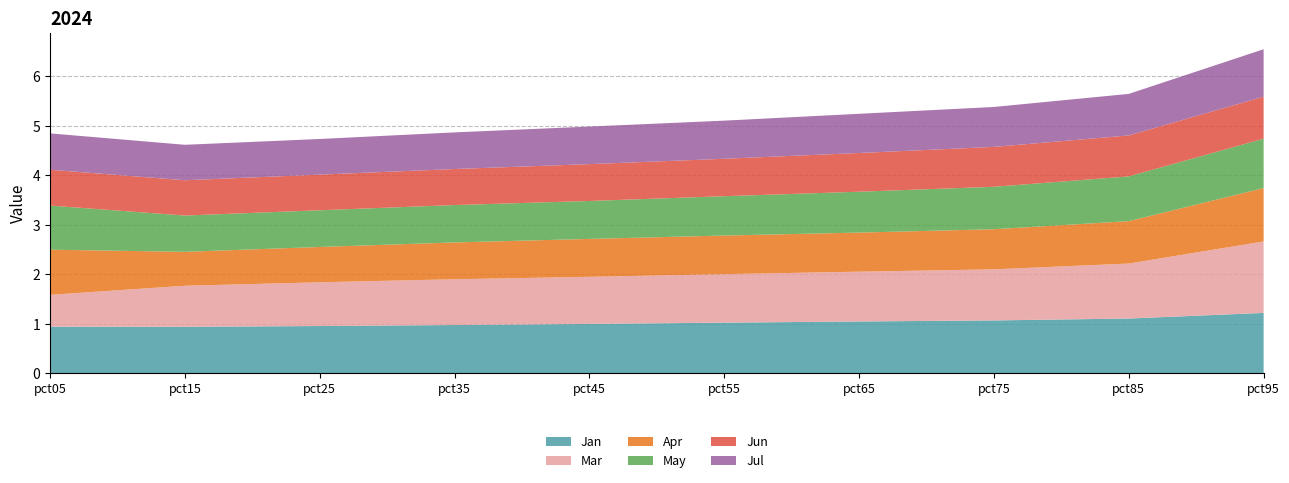

Reading right to left, transcribe all the data shown in this chart.

Jan: pct95=1.2	pct85=1.1	pct75=1.1	pct65=1.0	pct55=1.0	pct45=1.0	pct35=1.0	pct25=1.0	pct15=0.9	pct05=0.9
Mar: pct95=1.4	pct85=1.1	pct75=1.0	pct65=1.0	pct55=1.0	pct45=1.0	pct35=0.9	pct25=0.9	pct15=0.8	pct05=0.6
Apr: pct95=1.1	pct85=0.9	pct75=0.8	pct65=0.8	pct55=0.8	pct45=0.8	pct35=0.7	pct25=0.7	pct15=0.7	pct05=0.9
May: pct95=1.0	pct85=0.9	pct75=0.9	pct65=0.8	pct55=0.8	pct45=0.8	pct35=0.8	pct25=0.7	pct15=0.7	pct05=0.9
Jun: pct95=0.8	pct85=0.8	pct75=0.8	pct65=0.8	pct55=0.8	pct45=0.7	pct35=0.7	pct25=0.7	pct15=0.7	pct05=0.7
Jul: pct95=1.0	pct85=0.8	pct75=0.8	pct65=0.8	pct55=0.8	pct45=0.8	pct35=0.7	pct25=0.7	pct15=0.7	pct05=0.7